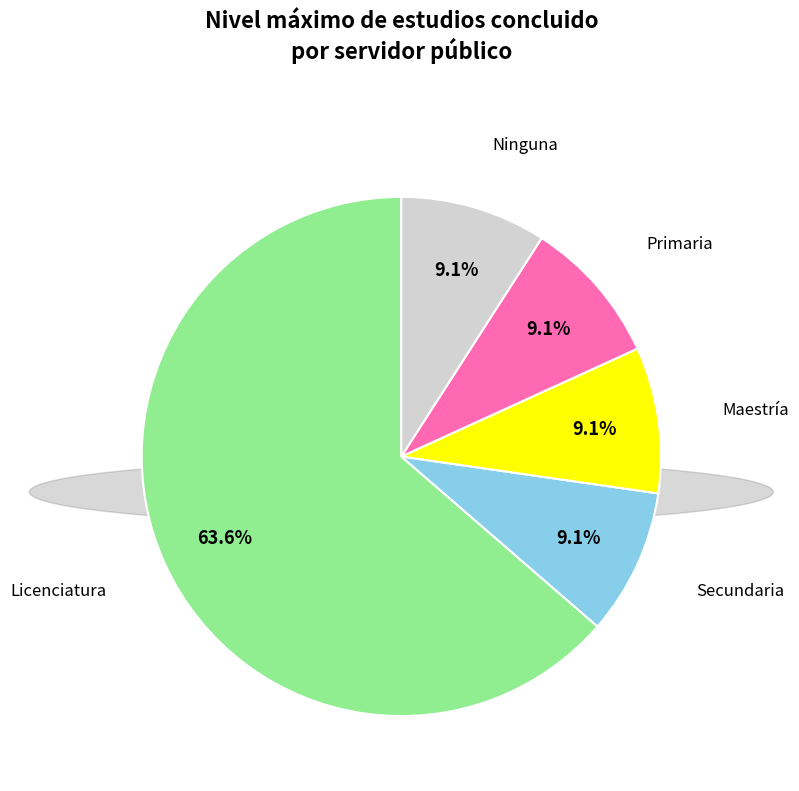

Is there a majority slice in this chart?

Yes